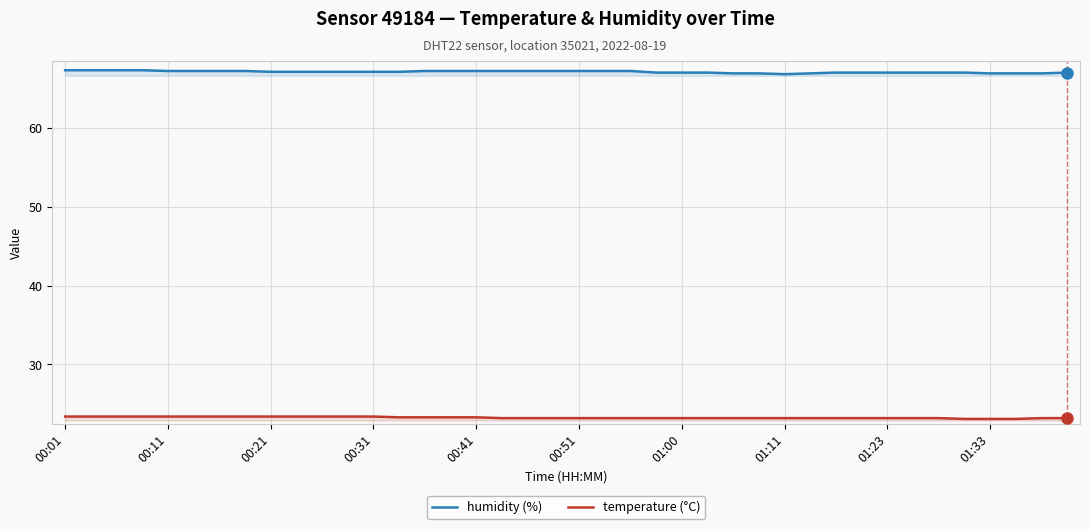

What is the spread (max minus min) of values at 01:23?

43.8